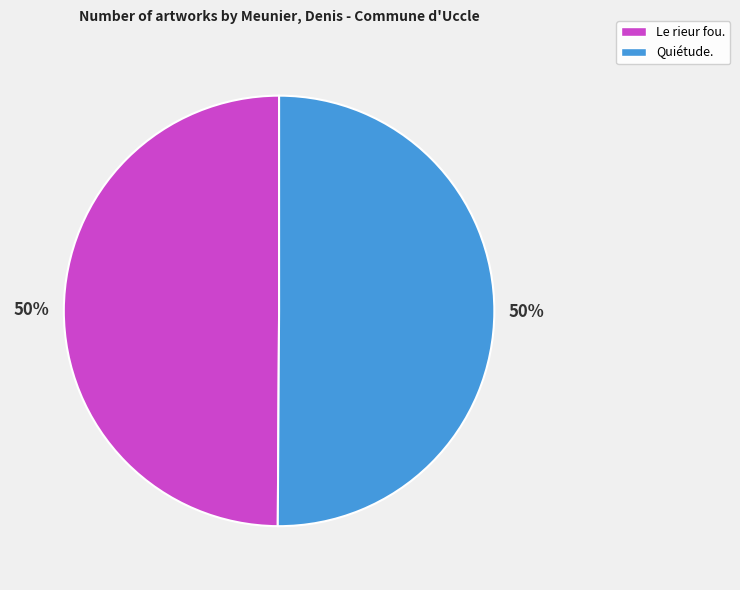

Approximately how many times larger is the value at Quiétude. compared to Le rieur fou.?

1.0